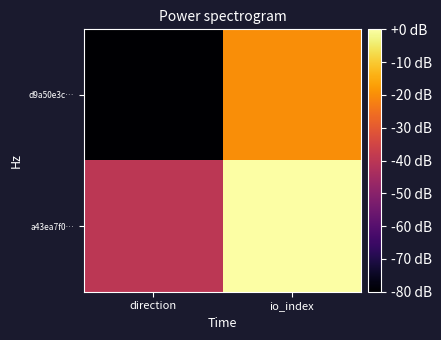

Which series changed the most between direction and io_index?

d9a50e3c…